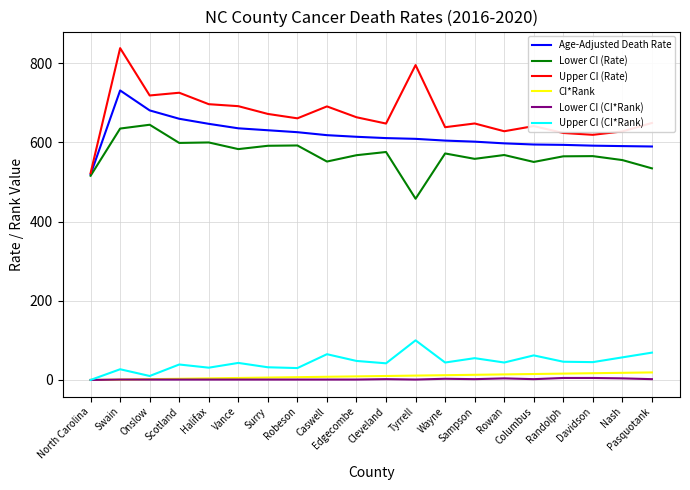

What is the greatest value displayed?

837.7